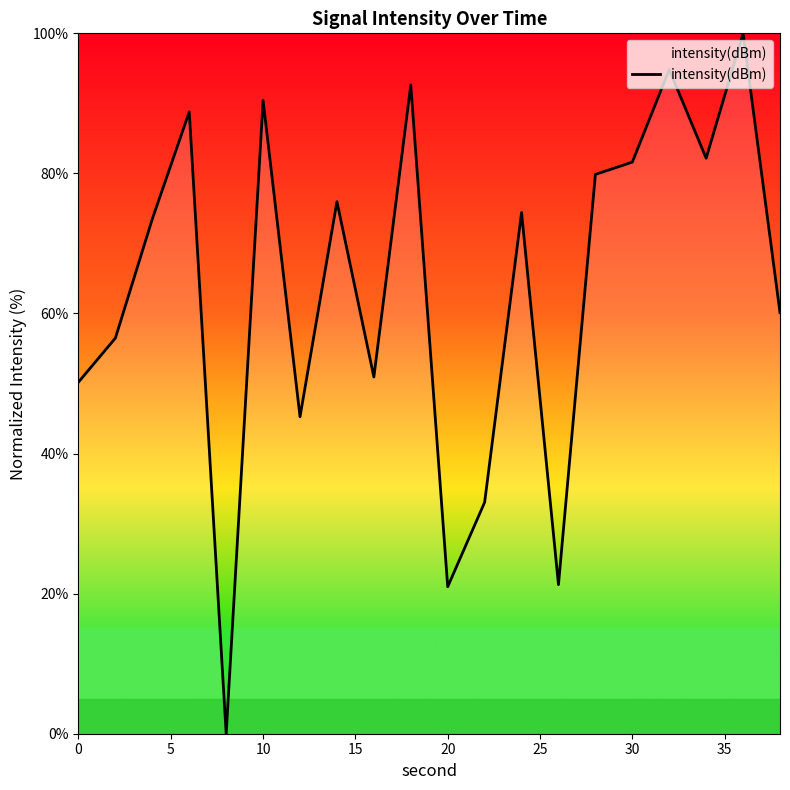

What is the average value?

63.6